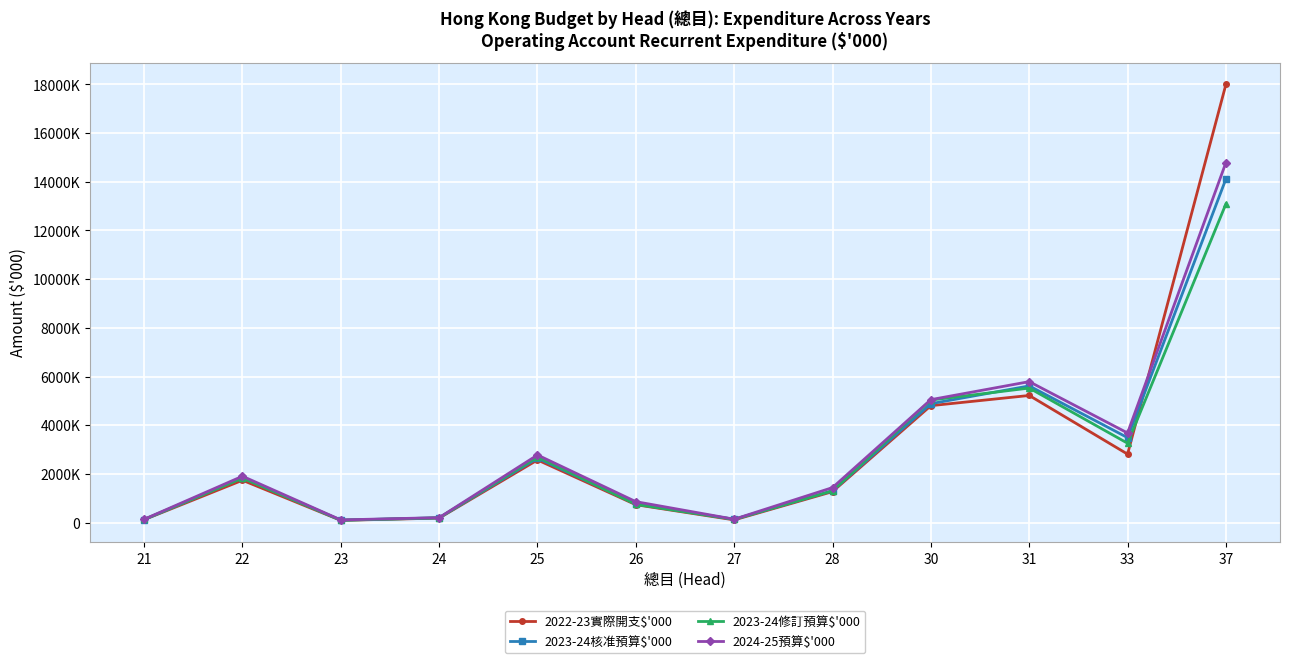

At which label does 2022-23實際開支$'000 first exceed 1744178?

25